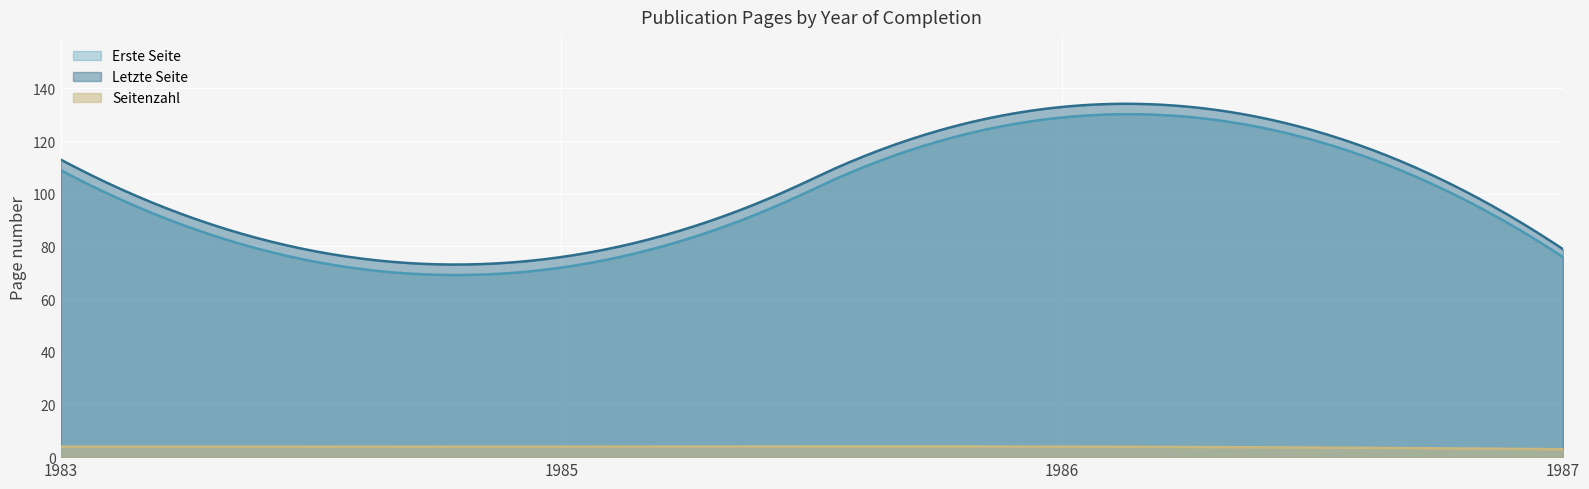

Which category has the highest value in the Erste Seite series?

1986